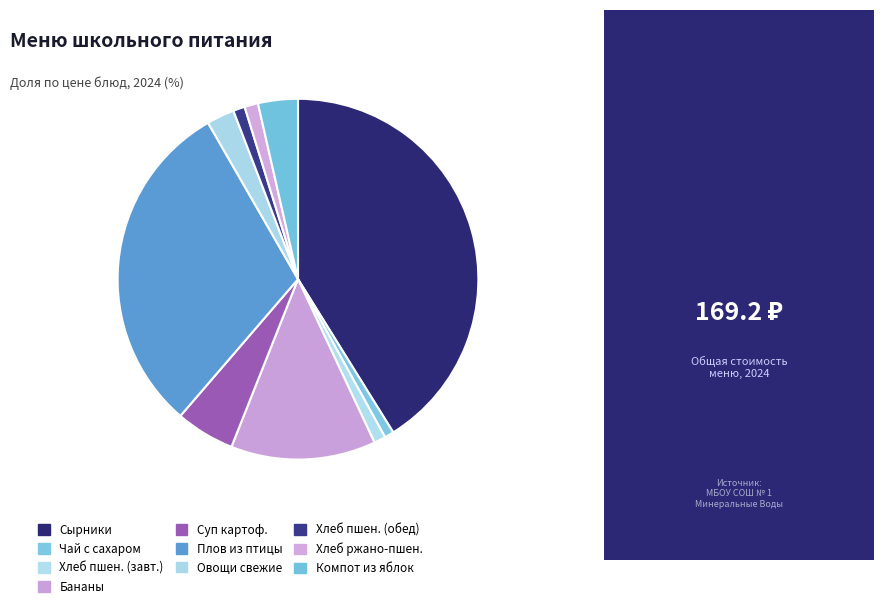

Which slice is the largest?

Сырники